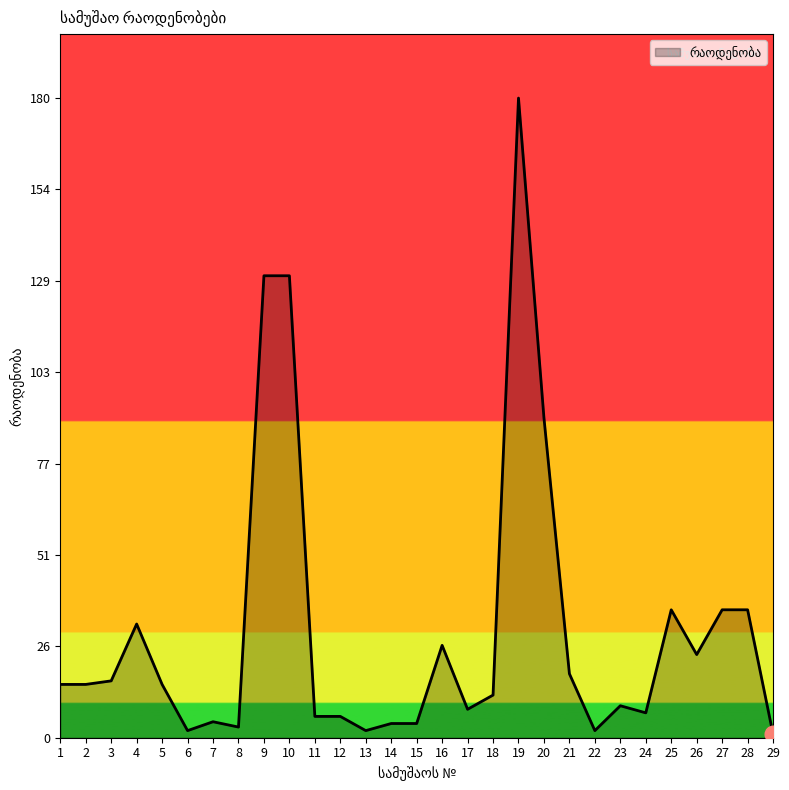

Between 29 and 16, which is larger?

16